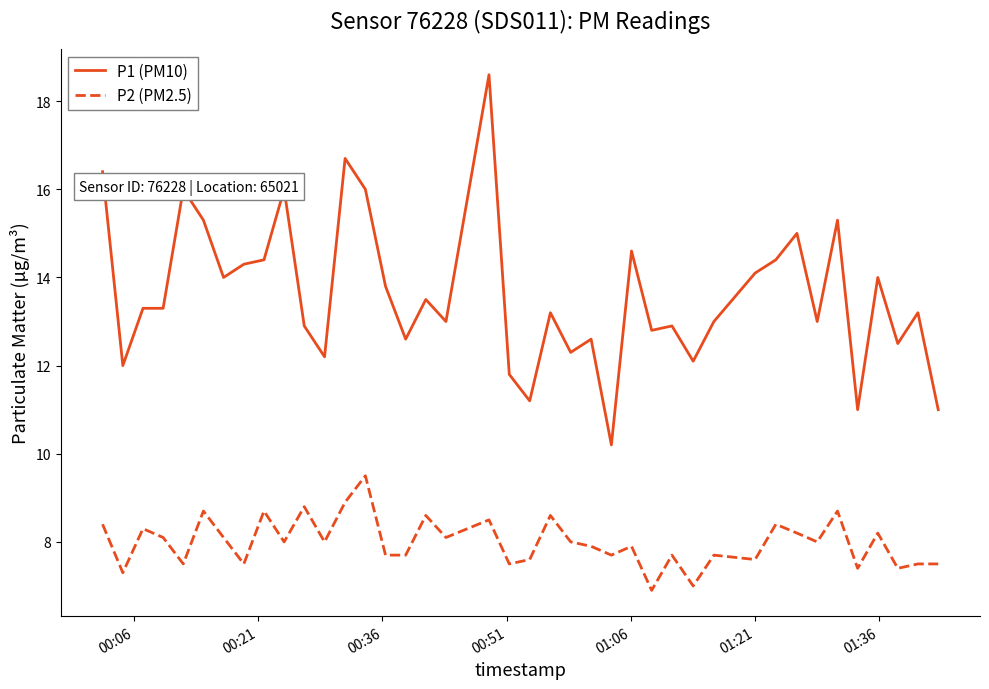

List the series in order of their peak value, lowest first.

P2 (PM2.5), P1 (PM10)